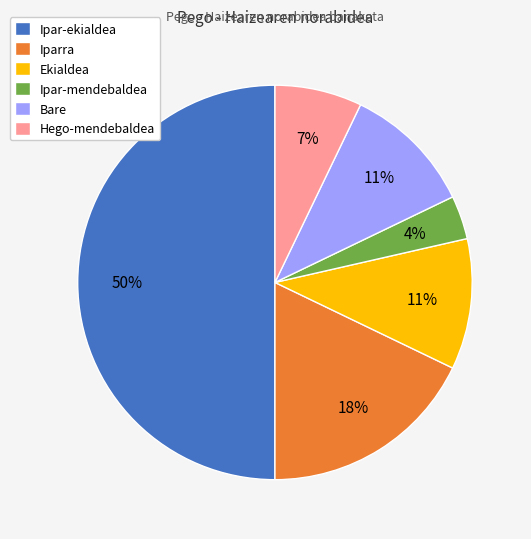

Do Ipar-ekialdea and Iparra together represent more than half of the pie?

Yes